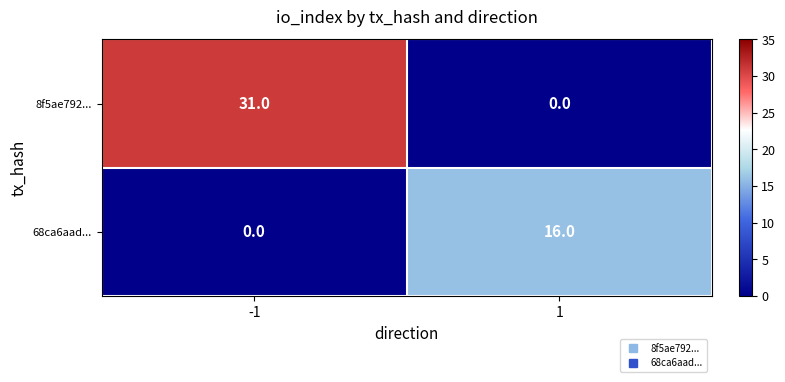

Which series has the widest spread of values?

8f5ae792...